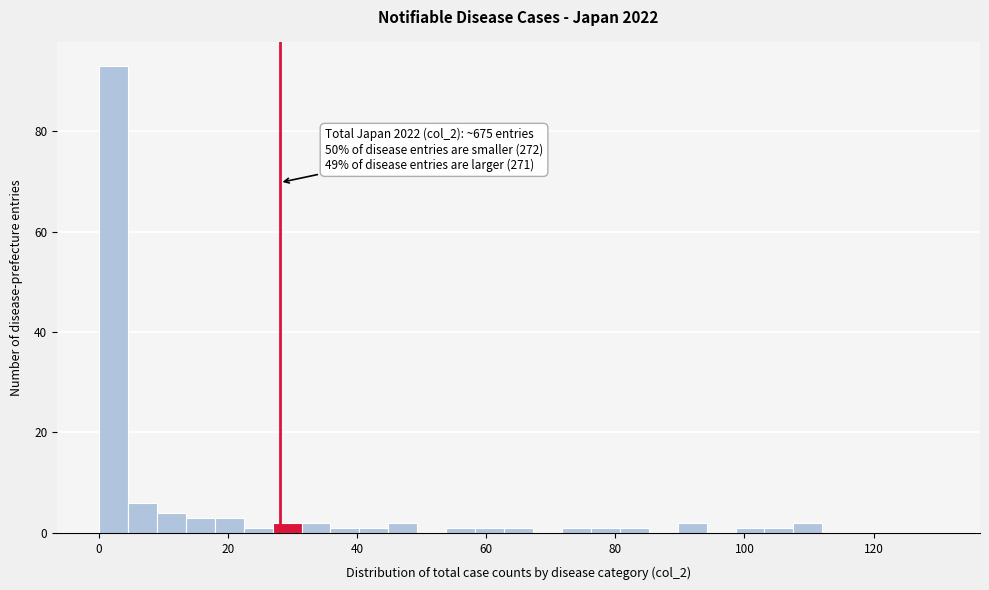

Around what value on the x-axis is the tallest bar? Give the approximate position of its centre, as read against the axis.

2